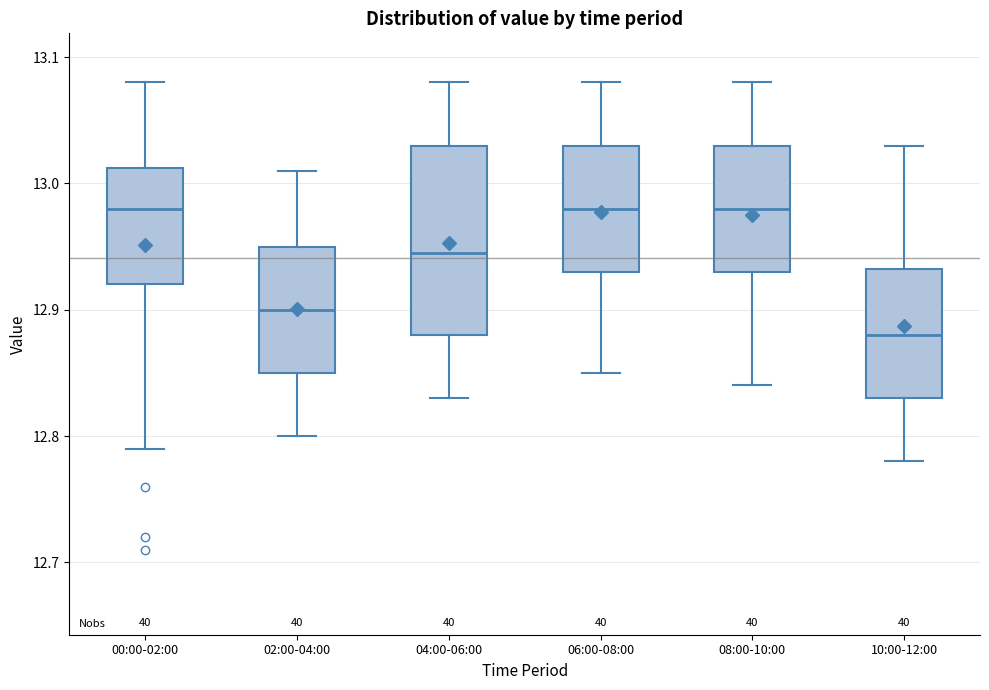

Comparing the boxes themselves (not the whiskers), which one is the tallest?

04:00-06:00